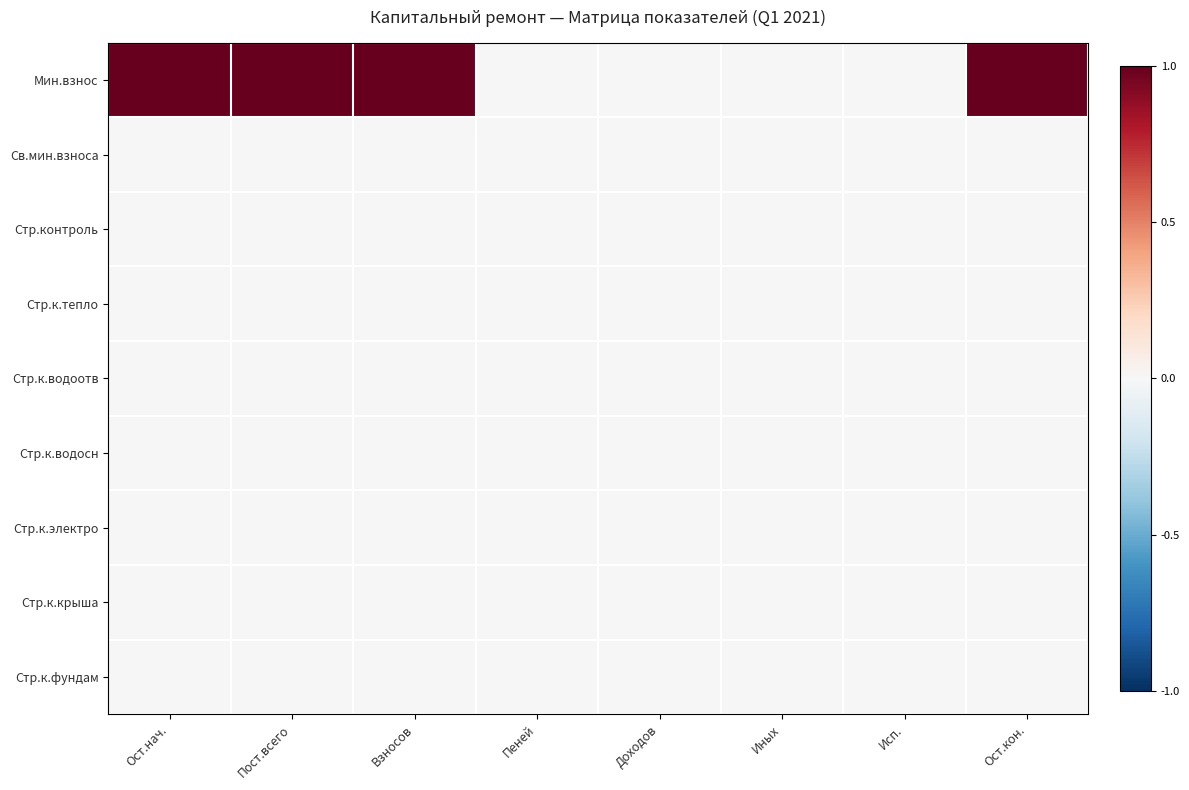

Reading left to right, list all the values displayed in this chart.

Мин.взнос: Ост.нач.=1	Пост.всего=1	Взносов=1	Пеней=0	Доходов=0	Иных=0	Исп.=0	Ост.кон.=1
Св.мин.взноса: Ост.нач.=0	Пост.всего=0	Взносов=0	Пеней=0	Доходов=0	Иных=0	Исп.=0	Ост.кон.=0
Стр.контроль: Ост.нач.=0	Пост.всего=0	Взносов=0	Пеней=0	Доходов=0	Иных=0	Исп.=0	Ост.кон.=0
Стр.к.тепло: Ост.нач.=0	Пост.всего=0	Взносов=0	Пеней=0	Доходов=0	Иных=0	Исп.=0	Ост.кон.=0
Стр.к.водоотв: Ост.нач.=0	Пост.всего=0	Взносов=0	Пеней=0	Доходов=0	Иных=0	Исп.=0	Ост.кон.=0
Стр.к.водосн: Ост.нач.=0	Пост.всего=0	Взносов=0	Пеней=0	Доходов=0	Иных=0	Исп.=0	Ост.кон.=0
Стр.к.электро: Ост.нач.=0	Пост.всего=0	Взносов=0	Пеней=0	Доходов=0	Иных=0	Исп.=0	Ост.кон.=0
Стр.к.крыша: Ост.нач.=0	Пост.всего=0	Взносов=0	Пеней=0	Доходов=0	Иных=0	Исп.=0	Ост.кон.=0
Стр.к.фундам: Ост.нач.=0	Пост.всего=0	Взносов=0	Пеней=0	Доходов=0	Иных=0	Исп.=0	Ост.кон.=0